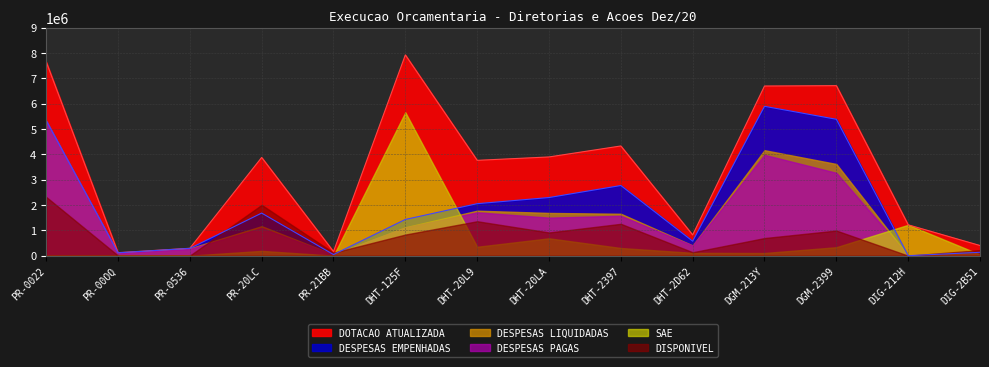

How many interior local valleys does the DISPONIVEL series have?

5